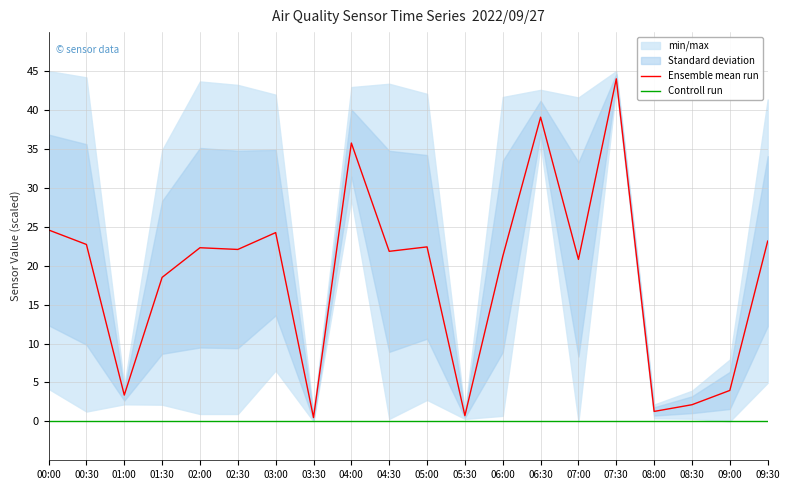

How many data points does each series have?

20